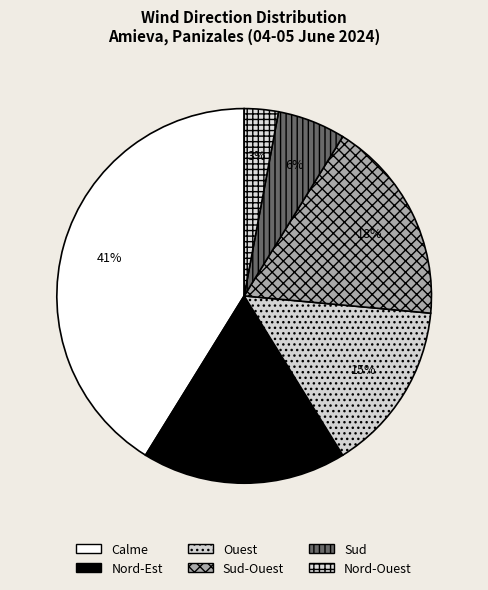

Does any single category account for the majority?

No